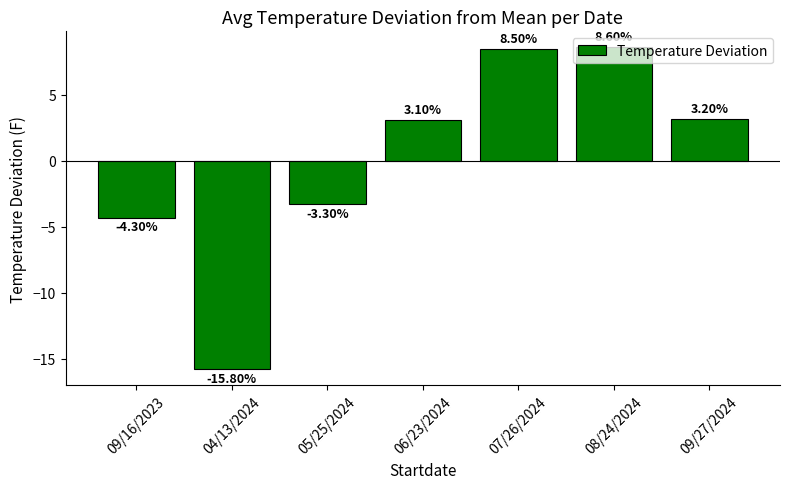

What is the approximate value at 09/16/2023?

-4.3